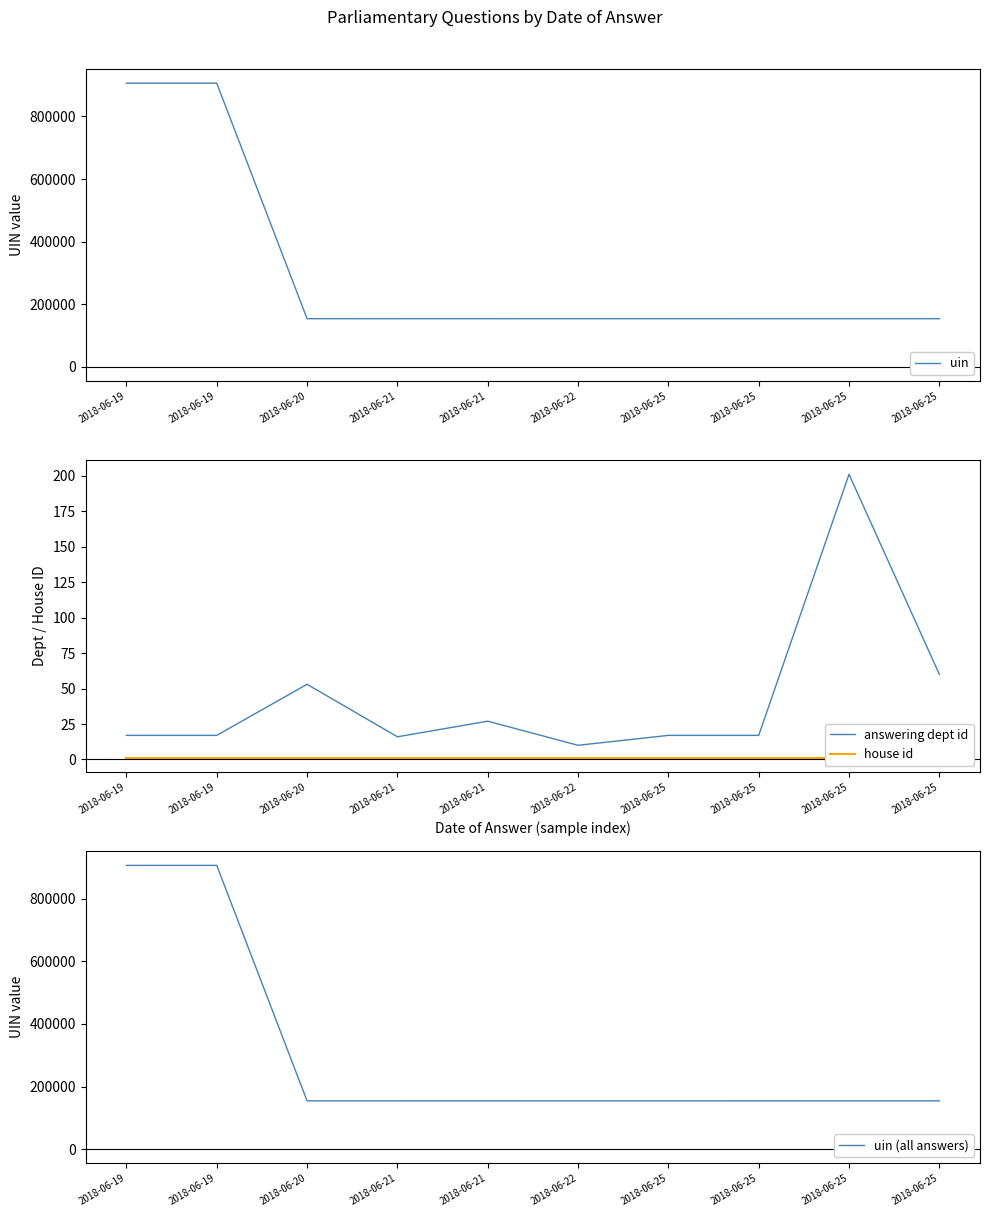

True or false: answering dept id and house id cross at least once.

False